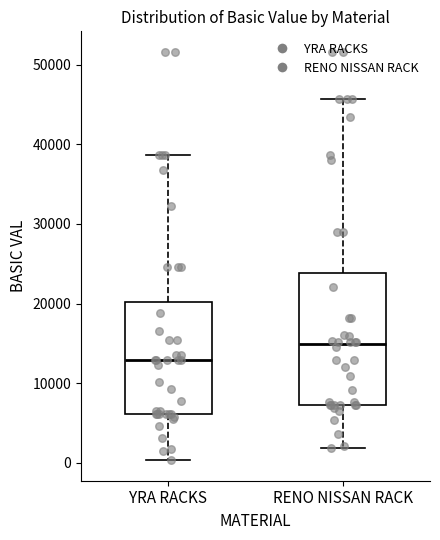

Reading left to right, read every box against the y-axis: the position of its median line, the range the box covers, and the ends of its whiskers. The values are not printed on the chart, so give them approximately, as read against the axis.

YRA RACKS: median 13000, box 6000 to 20000, whiskers 0 to 39000
RENO NISSAN RACK: median 15000, box 7000 to 24000, whiskers 2000 to 46000